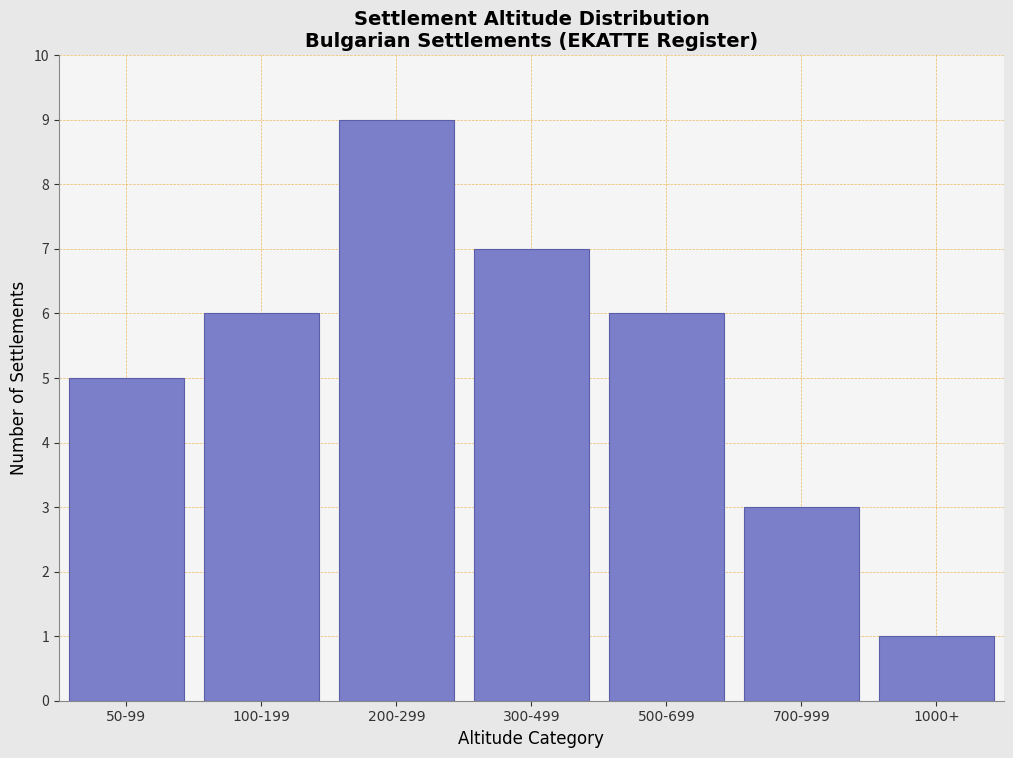

Reading left to right, transcribe all the data shown in this chart.

5	6	9	7	6	3	1